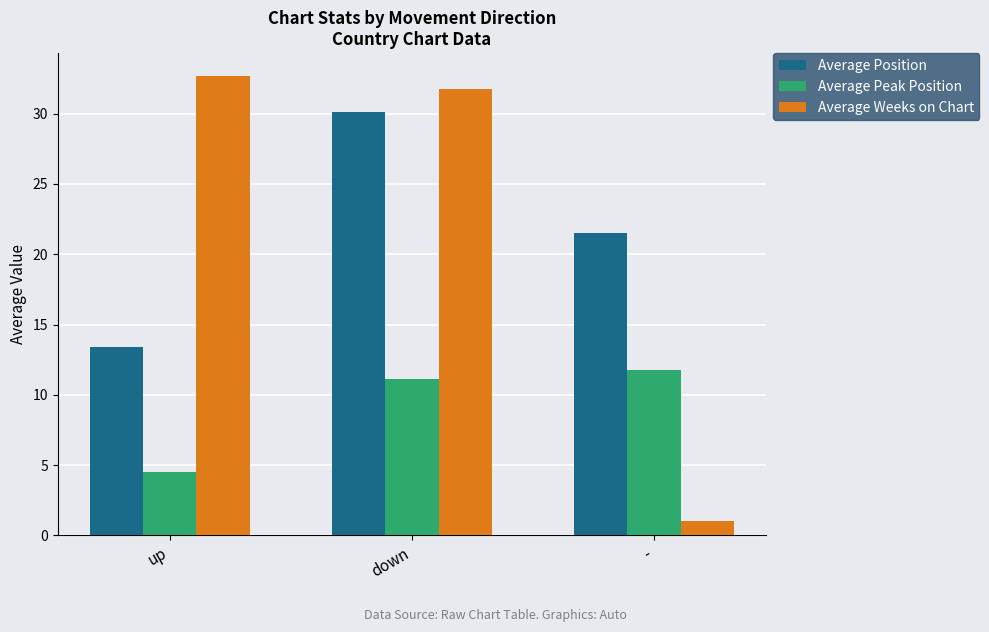

What are all the series names shown in the legend?

Average Position, Average Peak Position, Average Weeks on Chart